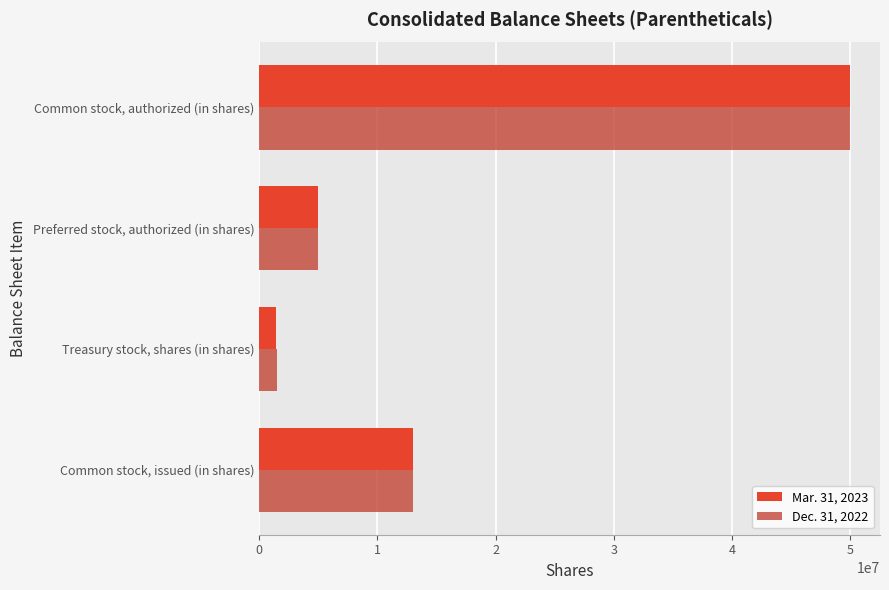

Rank the series by their average value, from highest to lowest.

Dec. 31, 2022, Mar. 31, 2023